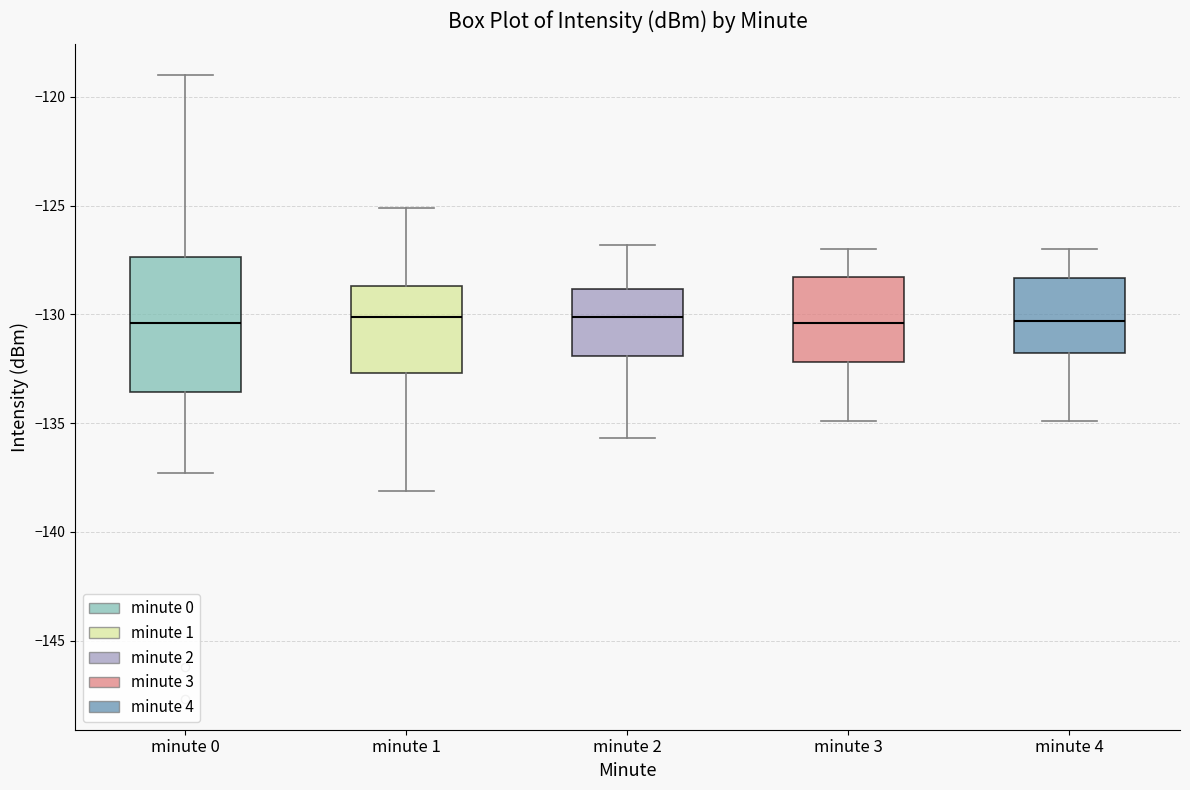

Reading left to right, read every box against the y-axis: the position of its median line, the range the box covers, and the ends of its whiskers. The values are not printed on the chart, so give them approximately, as read against the axis.

minute 0: median -130.5, box -133.5 to -127.5, whiskers -137.5 to -119.0
minute 1: median -130.0, box -132.5 to -128.5, whiskers -138.0 to -125.0
minute 2: median -130.0, box -132.0 to -129.0, whiskers -135.5 to -127.0
minute 3: median -130.5, box -132.0 to -128.5, whiskers -135.0 to -127.0
minute 4: median -130.5, box -132.0 to -128.5, whiskers -135.0 to -127.0